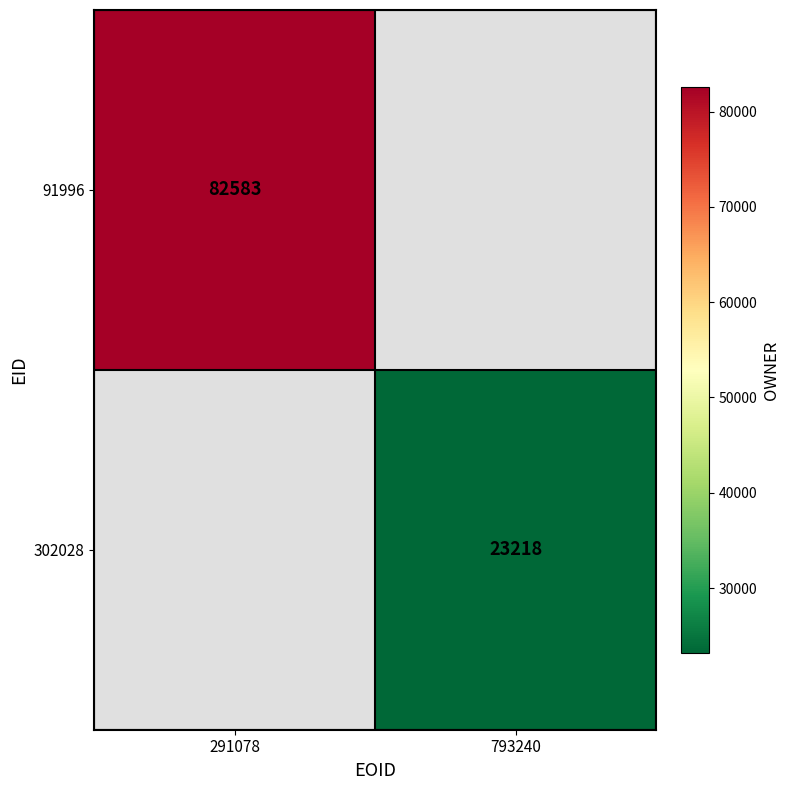

At how many categories does at least one series exceed 62486?

1